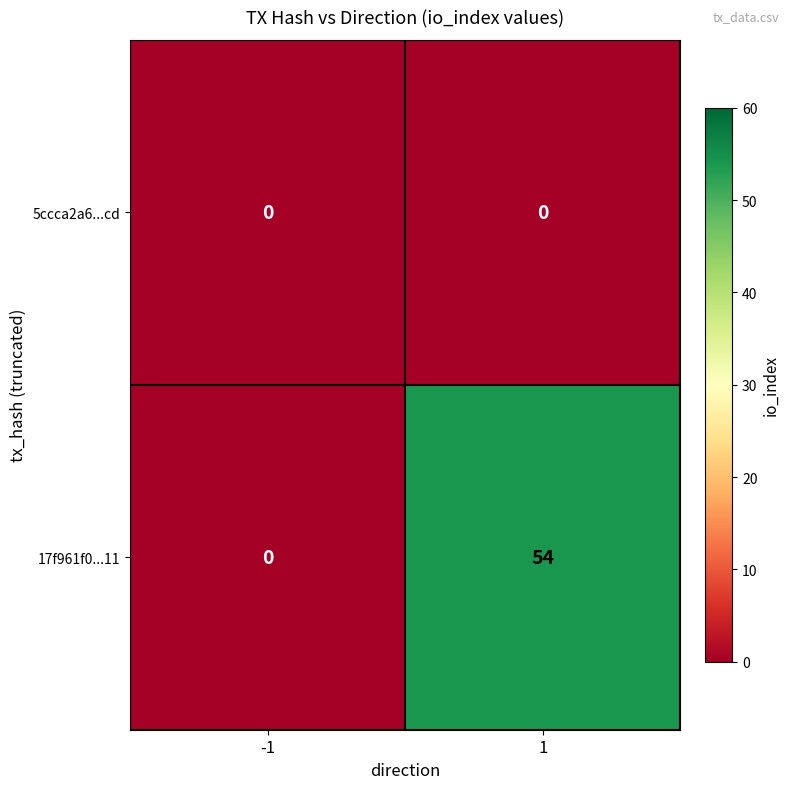

Between -1 and 1, which series saw the biggest shift?

17f961f0...11